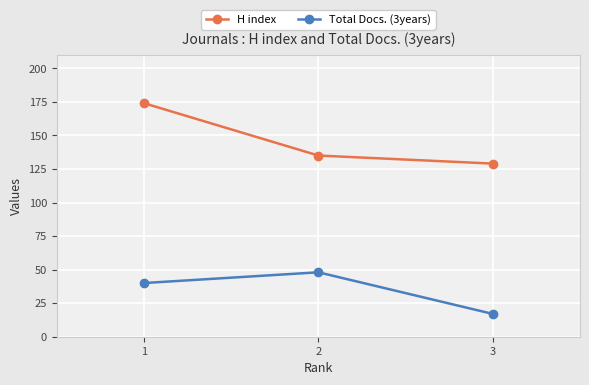

What is the total value across all series at 2?

183